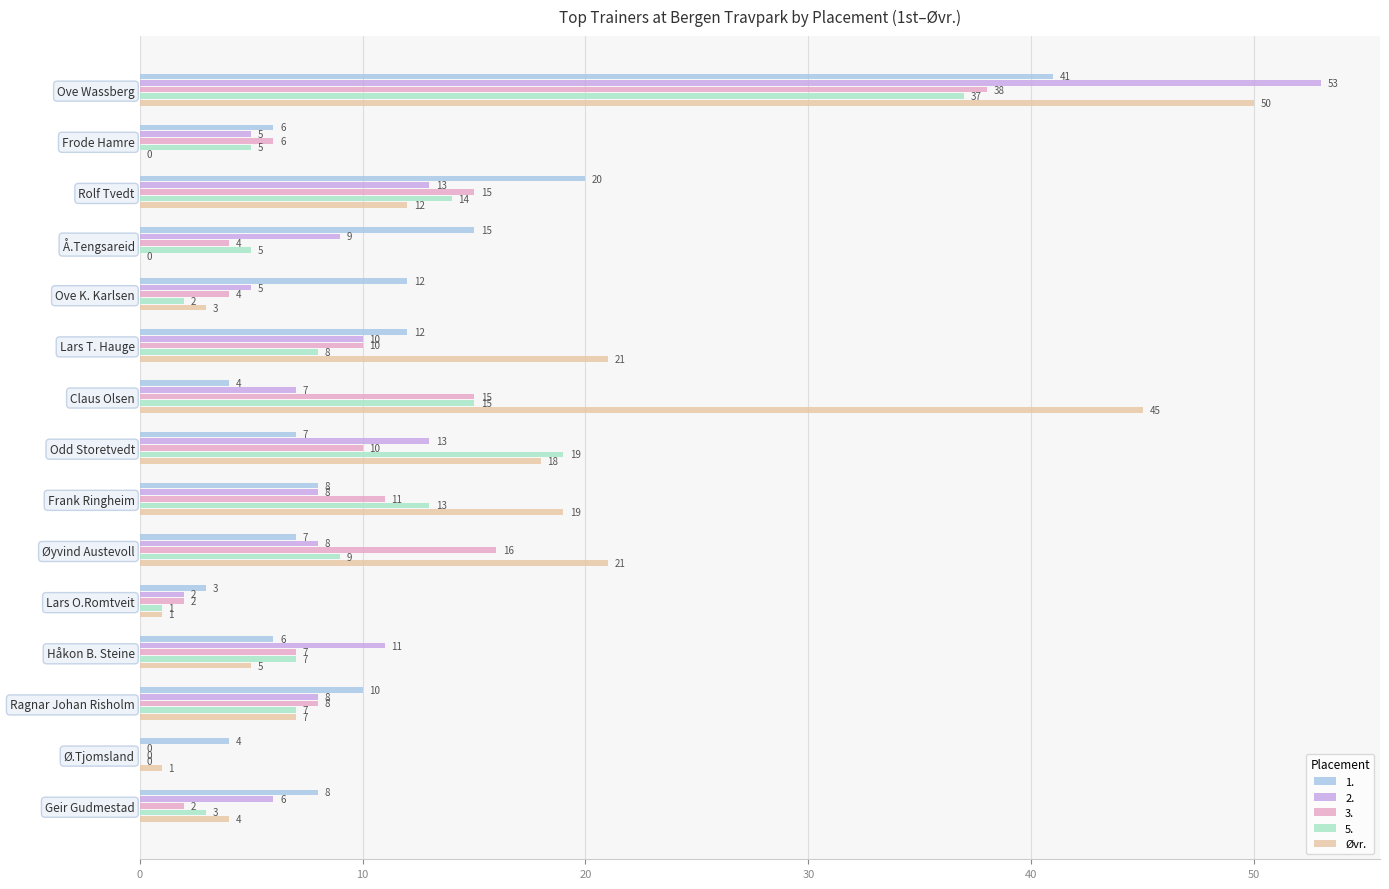

What is the sum of the 3. values at Å.Tengsareid and Rolf Tvedt?

19